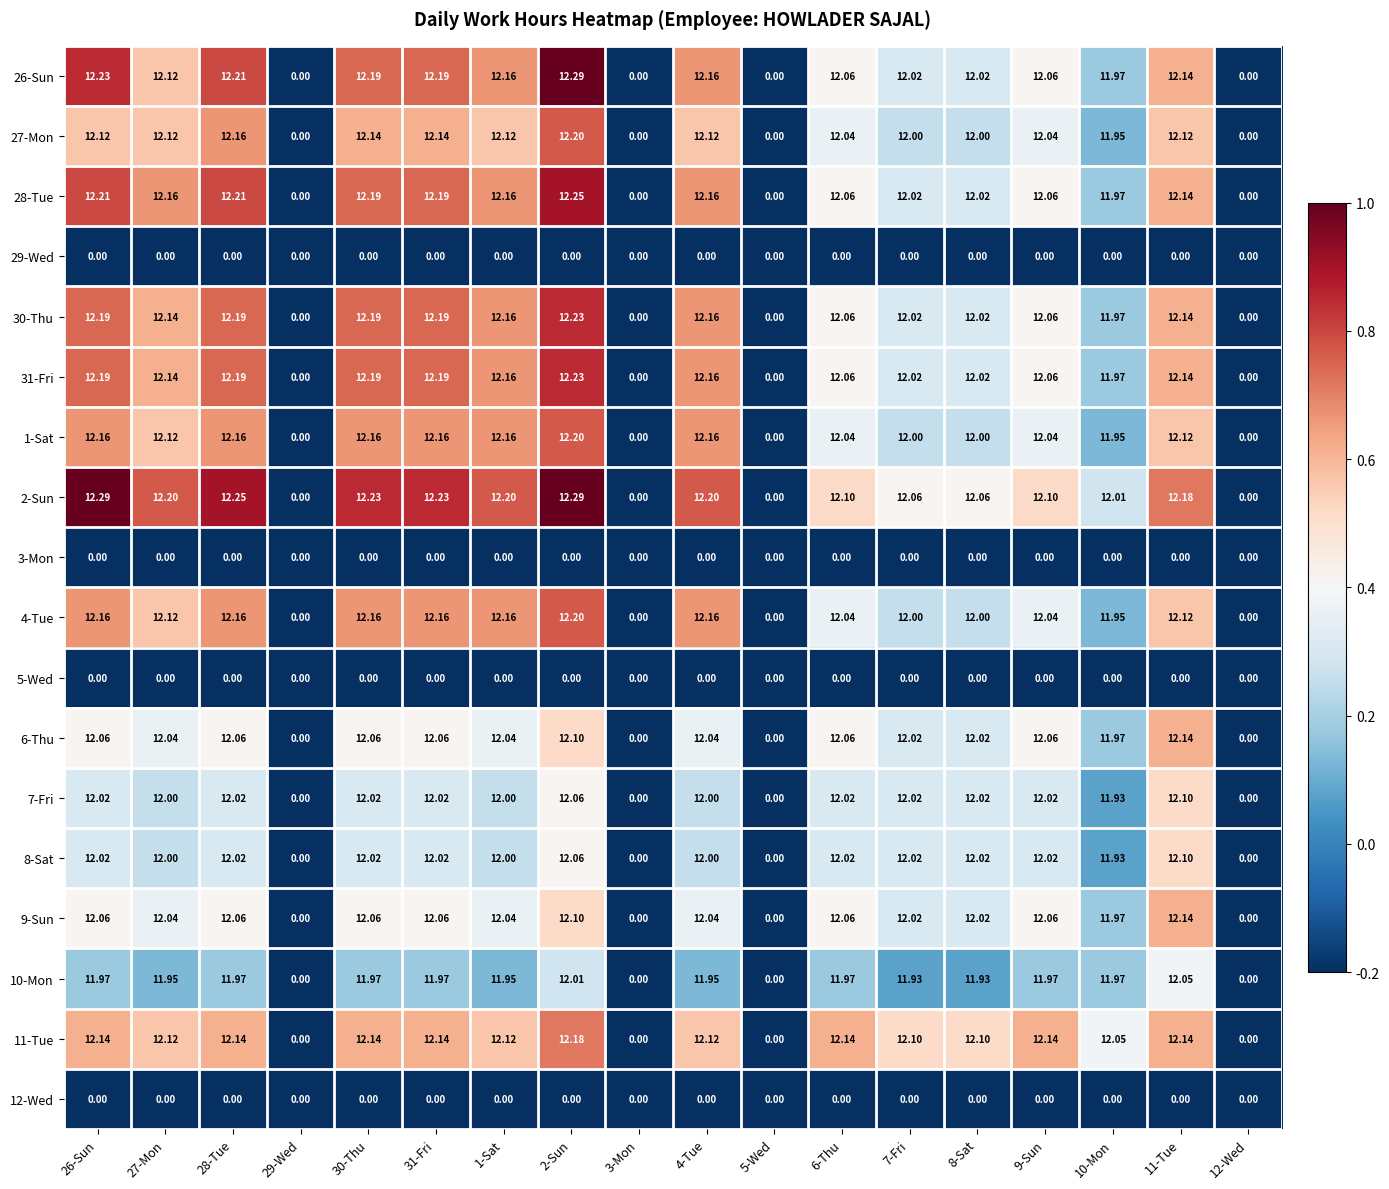

How many data points does each series have?

18